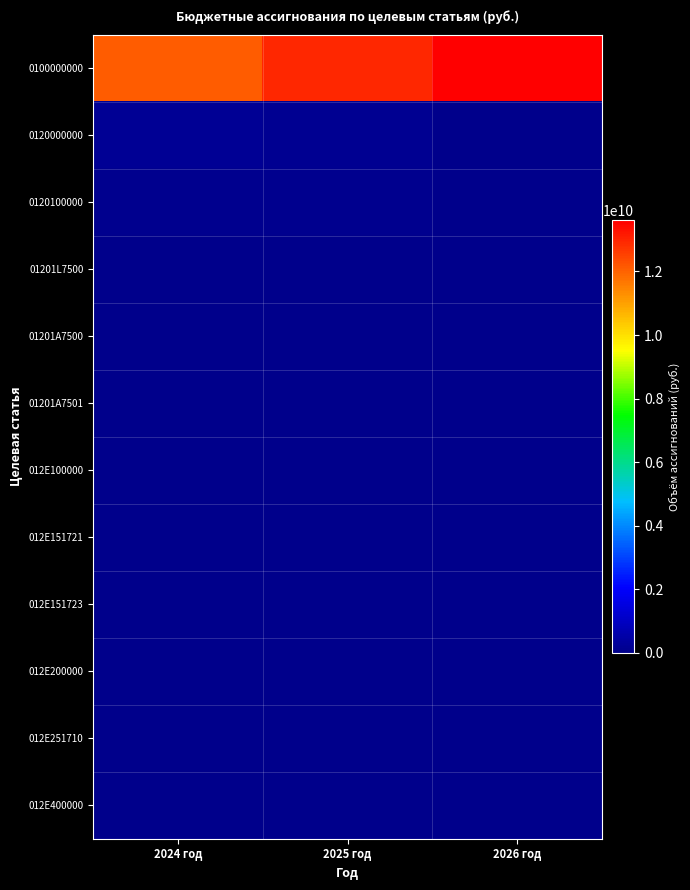

Reading right to left, list all the values displayed in this chart.

0100000000: 2026 год=13604137751.5	2025 год=12942043971.2	2024 год=12098263738.8
0120000000: 2026 год=34536303.4	2025 год=112832722.5	2024 год=198354693.8
0120100000: 2026 год=0.0	2025 год=75232661.5	2024 год=95328580.2
01201L7500: 2026 год=0.0	2025 год=23592932.9	2024 год=44558395.9
01201A7500: 2026 год=0.0	2025 год=41239770.0	2024 год=6666183.3
01201A7501: 2026 год=0.0	2025 год=10399958.6	2024 год=44104001.0
012E100000: 2026 год=0.0	2025 год=0.0	2024 год=28398818.6
012E151721: 2026 год=0.0	2025 год=0.0	2024 год=6793206.3
012E151723: 2026 год=0.0	2025 год=0.0	2024 год=21605612.2
012E200000: 2026 год=0.0	2025 год=0.0	2024 год=1264191.9
012E251710: 2026 год=0.0	2025 год=0.0	2024 год=1264191.9
012E400000: 2026 год=0.0	2025 год=0.0	2024 год=35763042.1